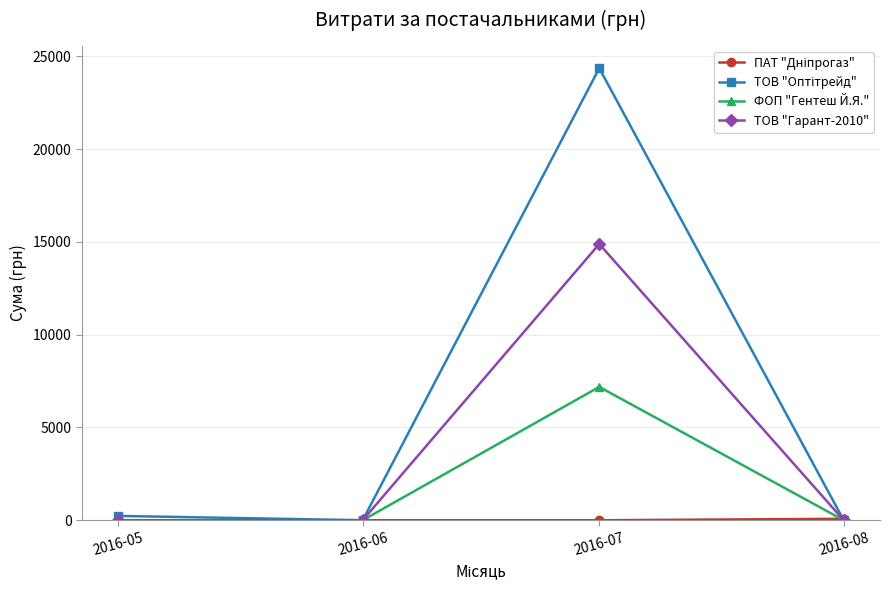

The value of ФОП "Гентеш Й.Я." at 2016-08 is 0.0. True or false?

True